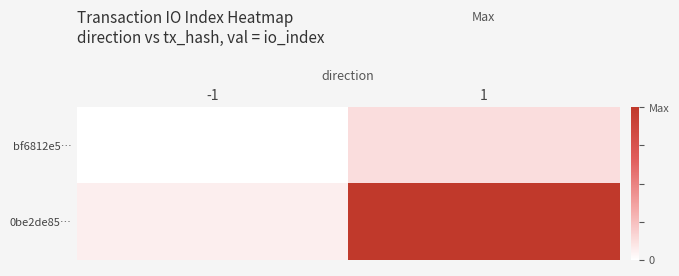

At which category is the sum across all series the highest?

1